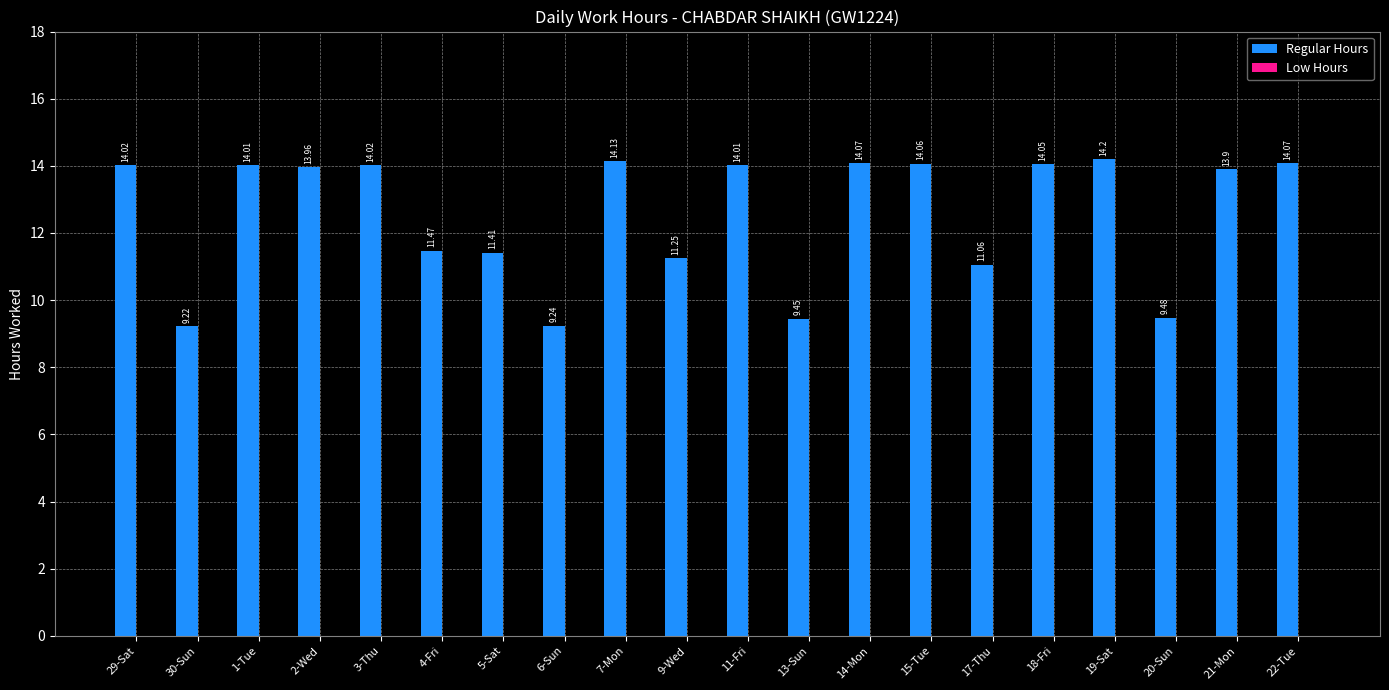

What is the difference between the second highest and minimum values?

4.9